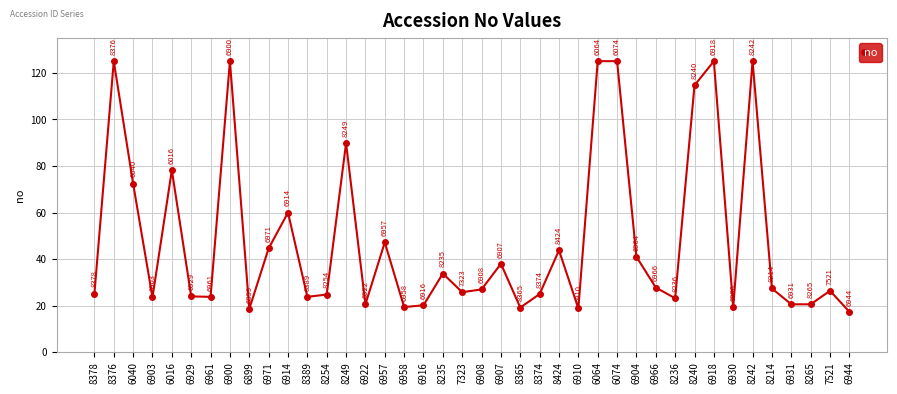

At which category does the data reach its first local valley?

6903